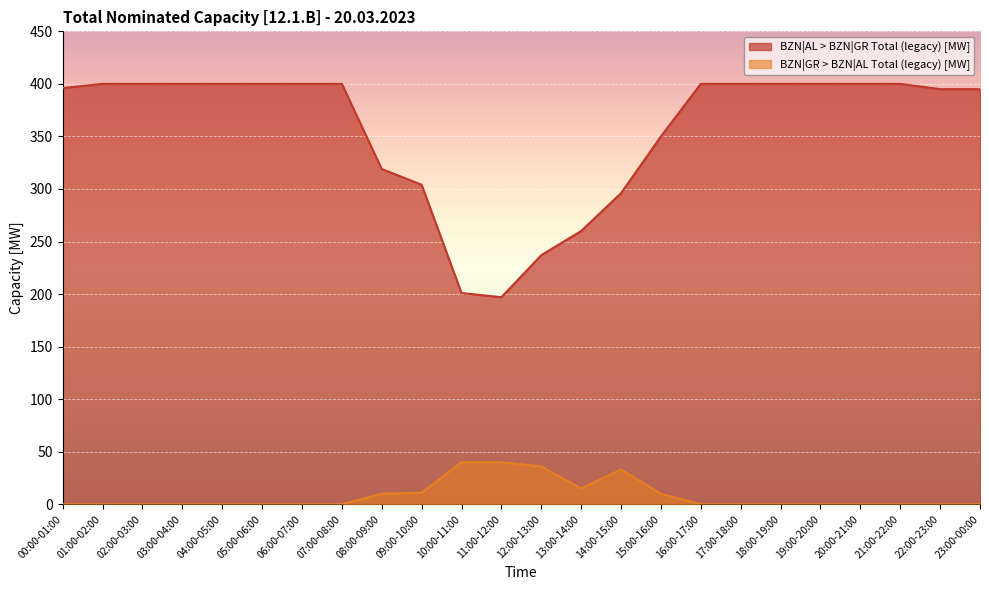

At how many categories does at least one series exceed 245?

21